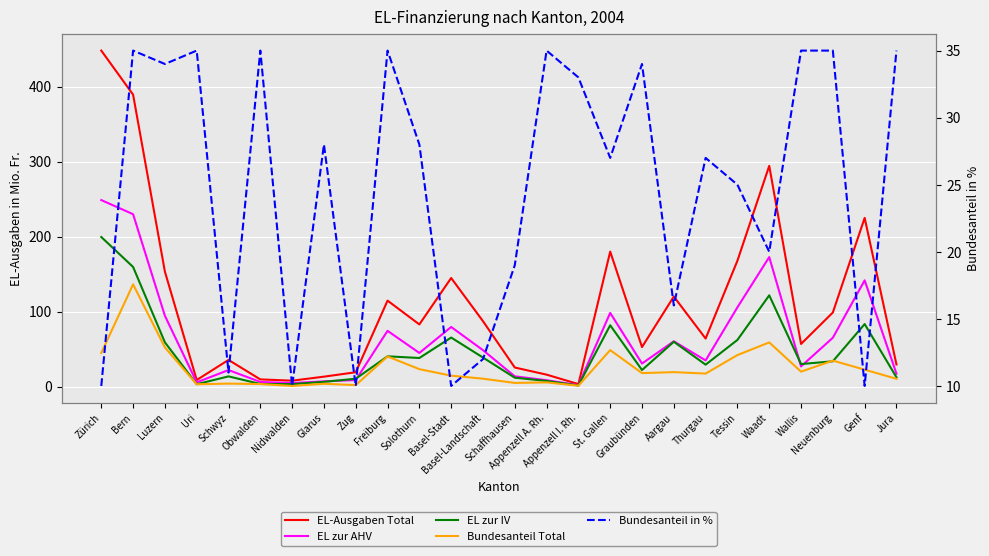

How many values in the EL-Ausgaben Total series exceed 82?

13